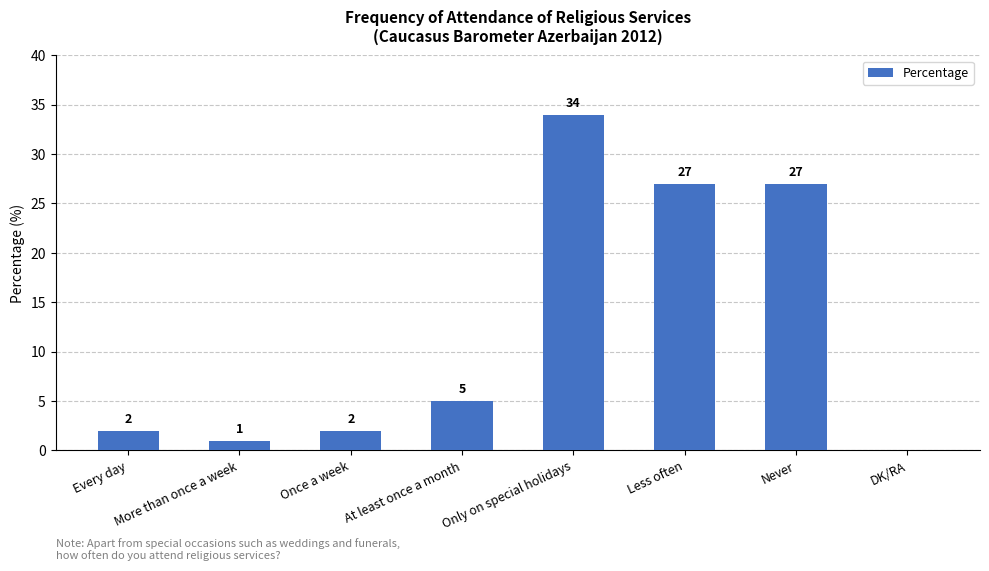

What is the change in value from Every day to Only on special holidays?

+32